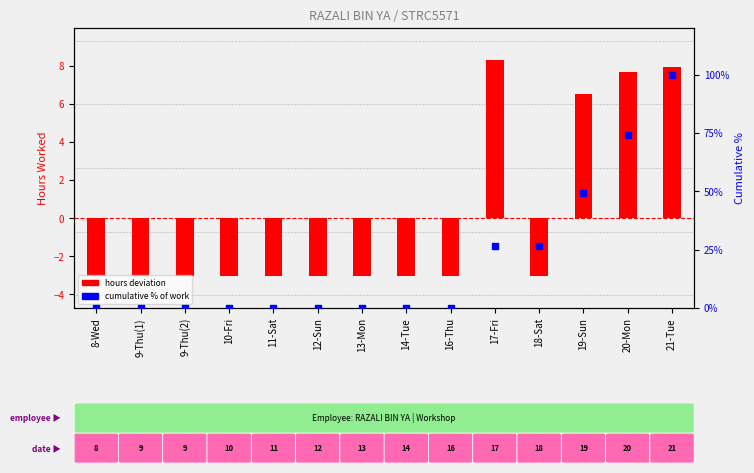

What is the total value across all series at 10-Fri?

-3.0